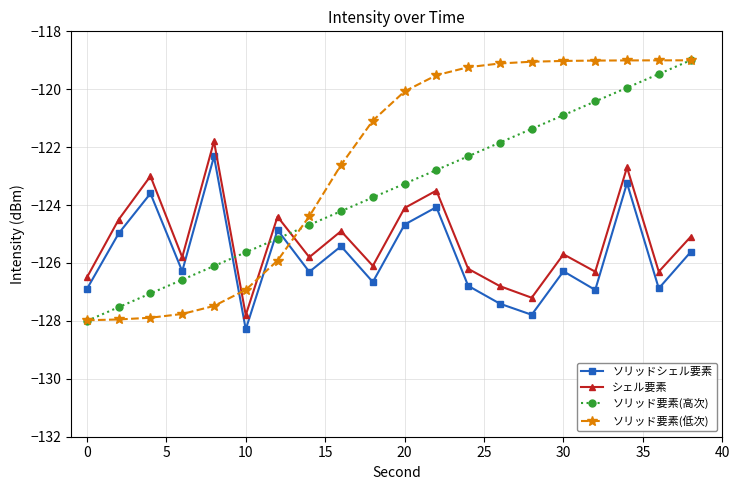

Rank the series by their average value, from lowest to highest.

ソリッドシェル要素, シェル要素, ソリッド要素(高次), ソリッド要素(低次)